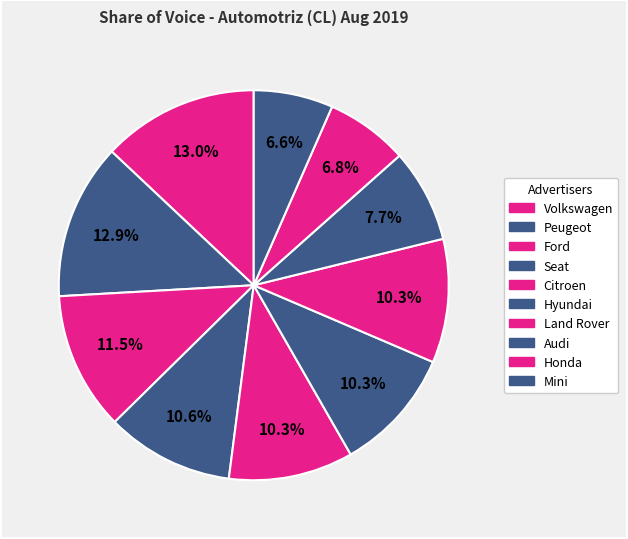

Count the number of slices in the pie.

10